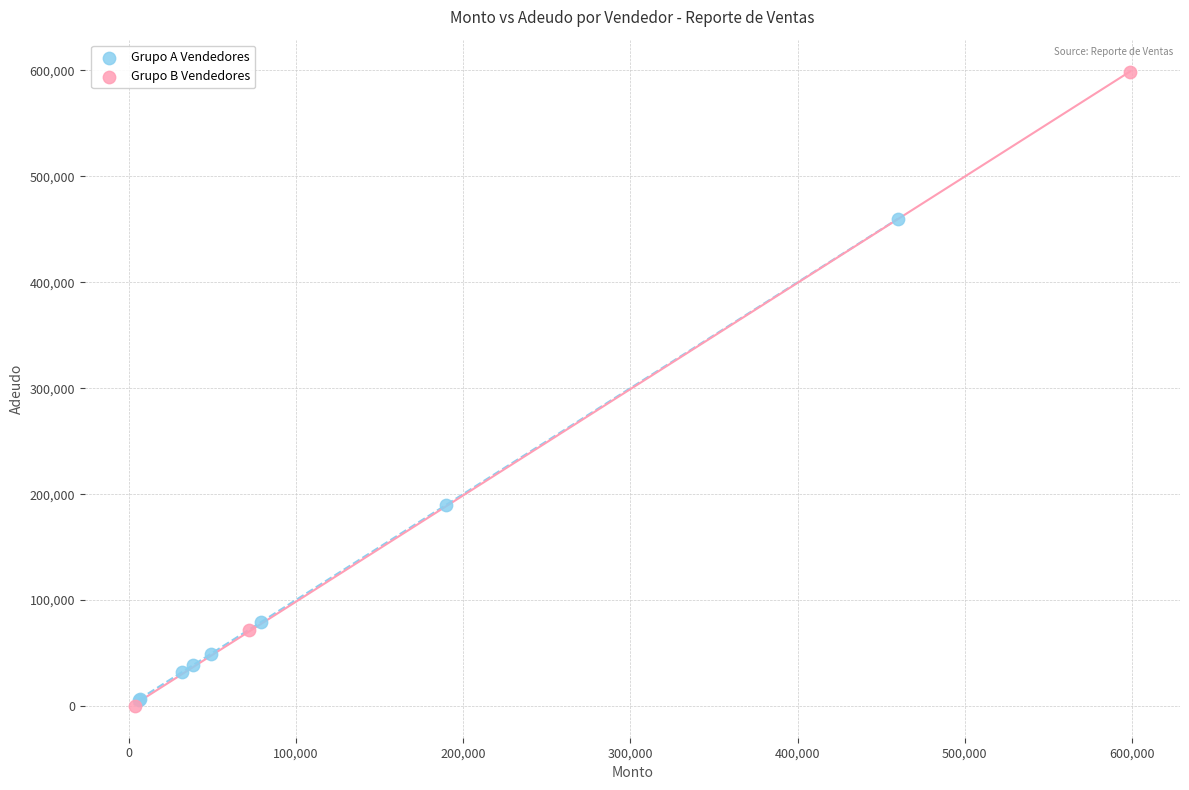

Which series has the widest spread of Y values?

Grupo A Vendedores